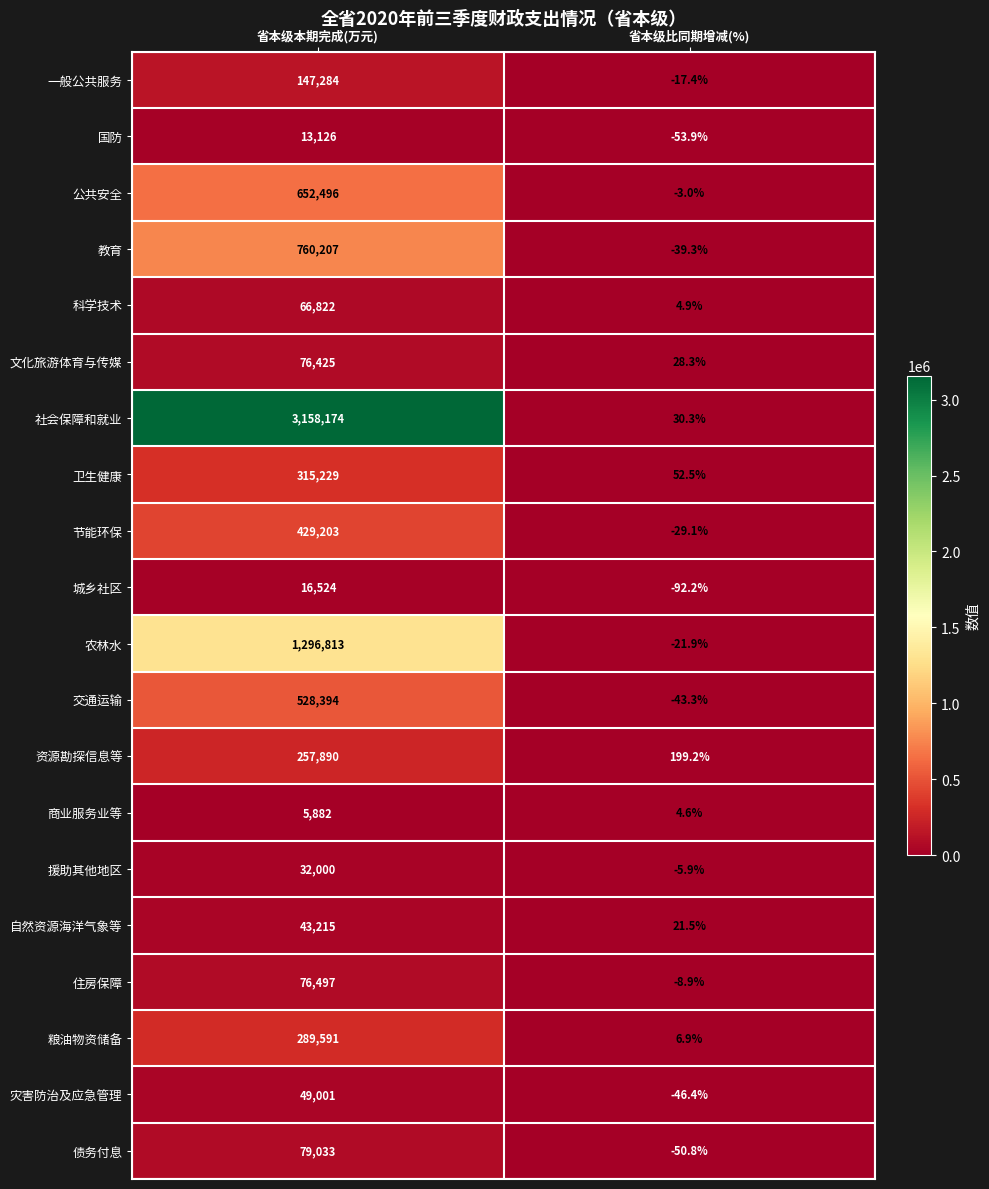

At how many categories does at least one series exceed 2511598?

1